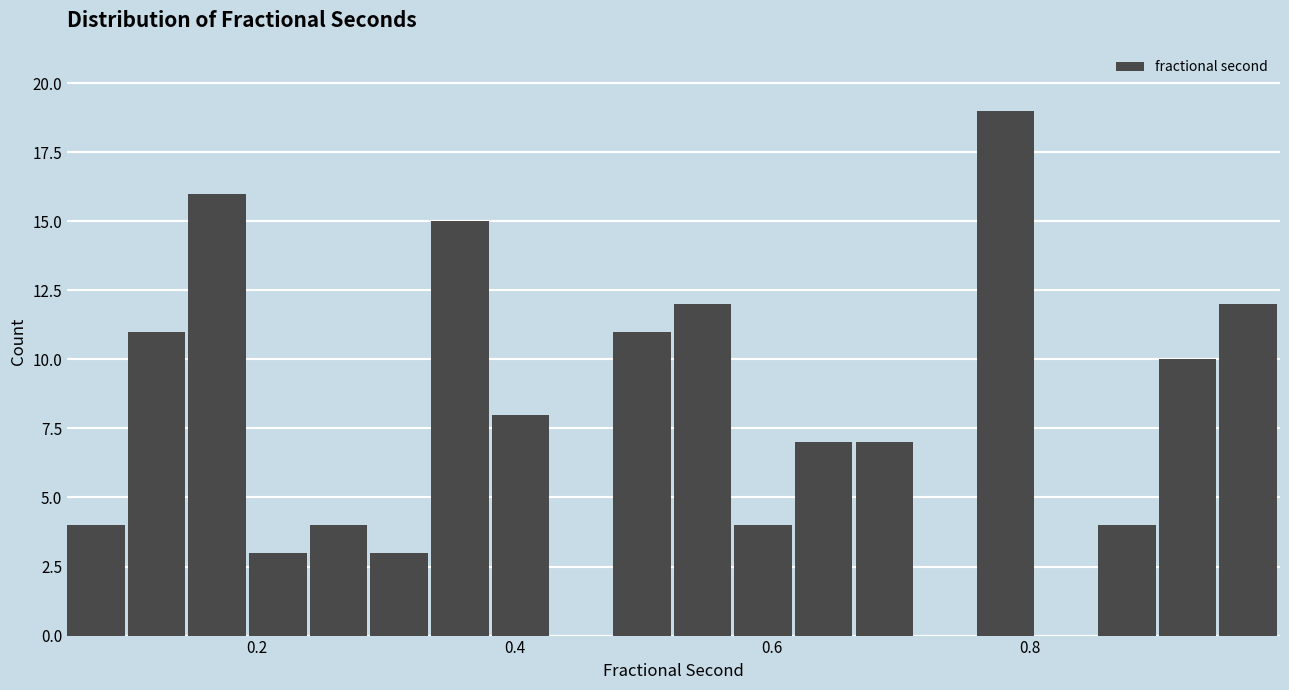

Read against the x-axis, roughly where is the centre of the tallest bar?

0.78